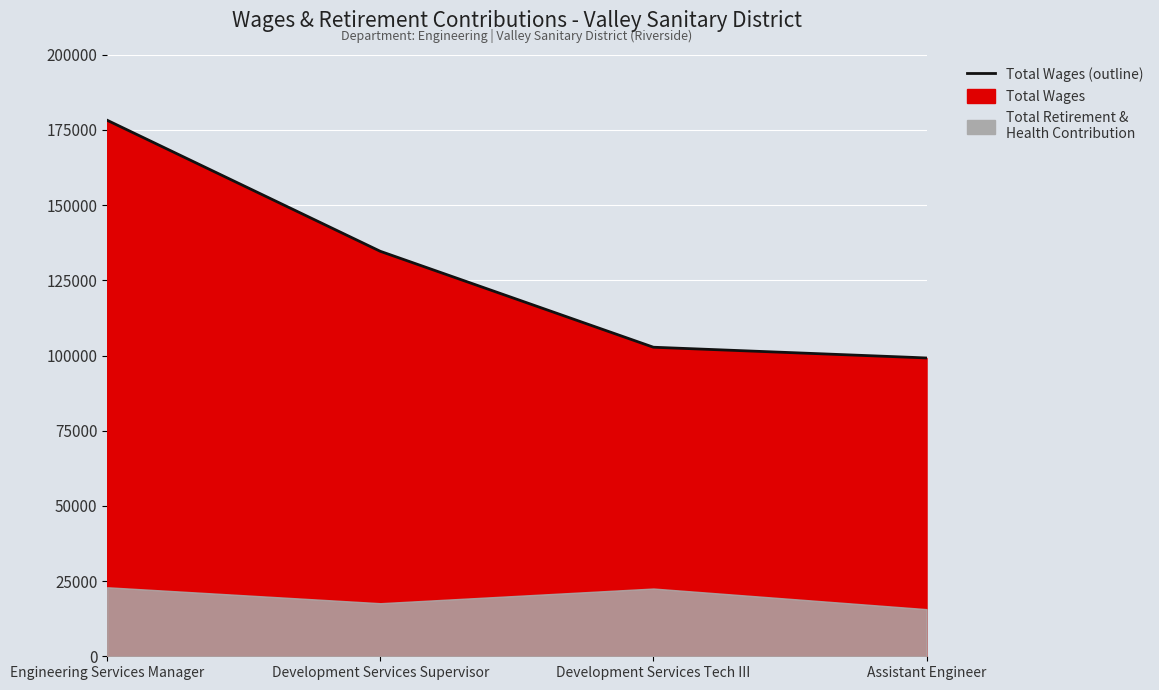

Reading left to right, list all the values displayed in this chart.

Engineering Services Manager=178236	Development Services Supervisor=134662	Development Services Tech III=102760	Assistant Engineer=99199